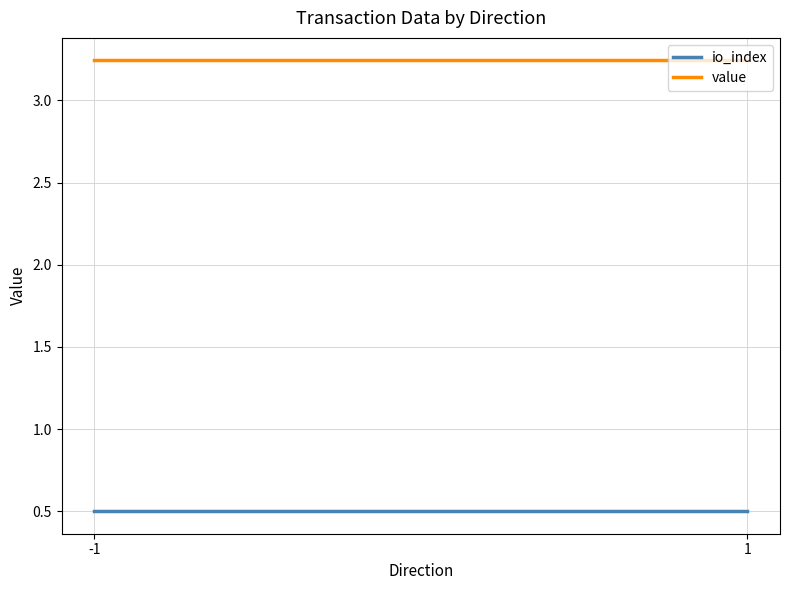

How many lines are shown in the chart?

2